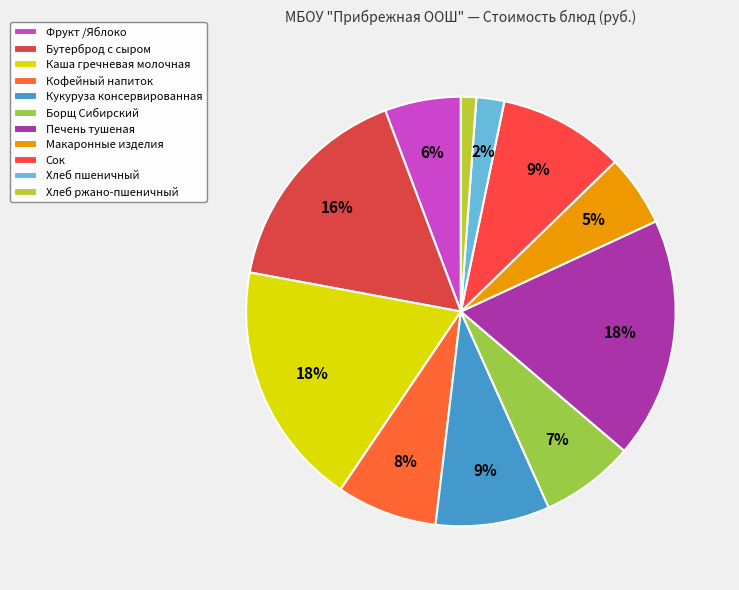

Count the number of slices in the pie.

11